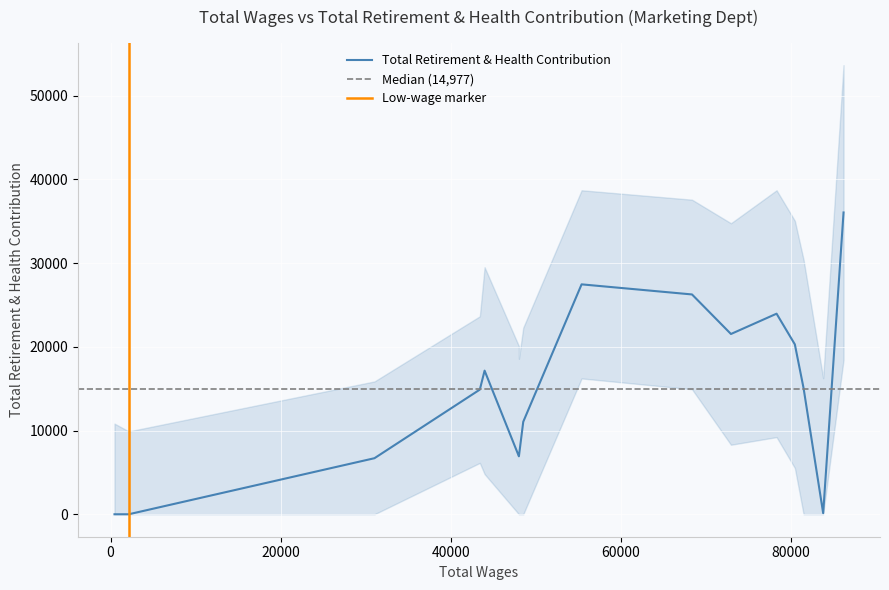

What is the highest value of the Total Retirement & Health Contribution series?

36057